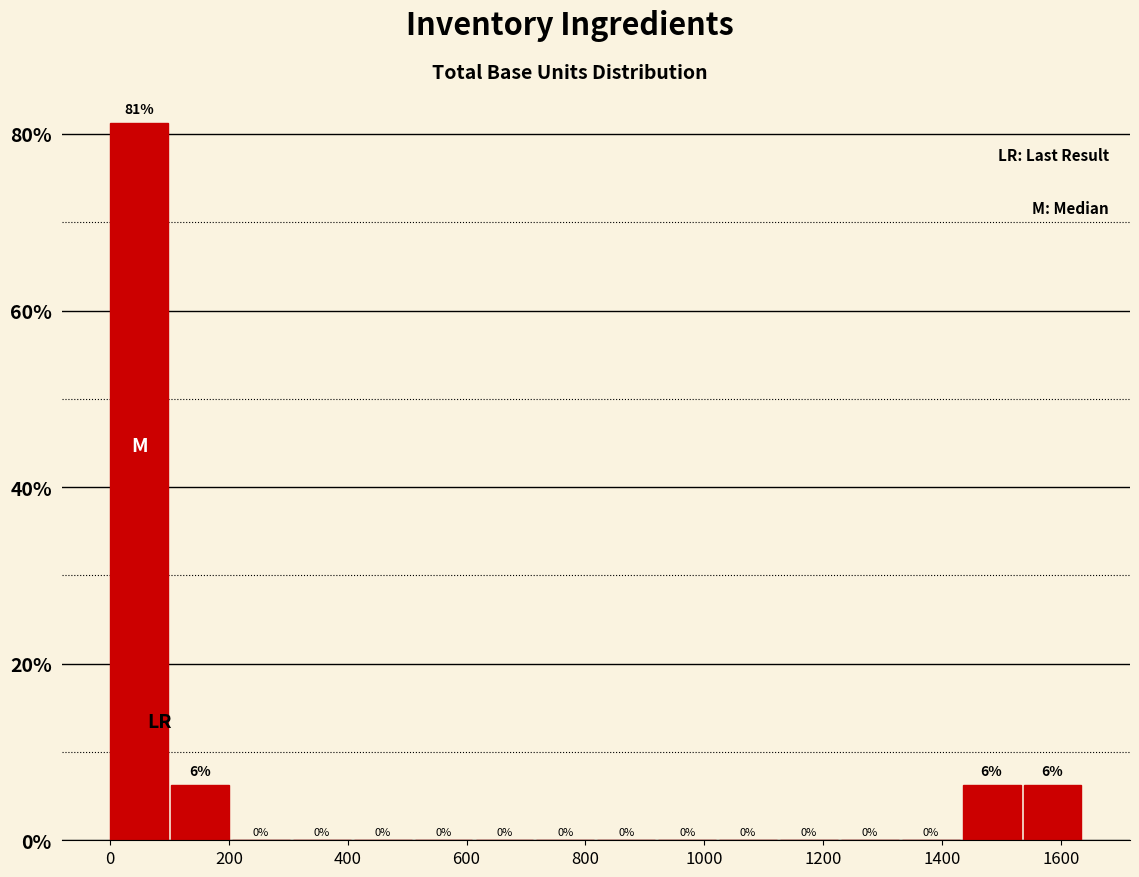

Which range on the x-axis has the tallest bar?

0 to 100